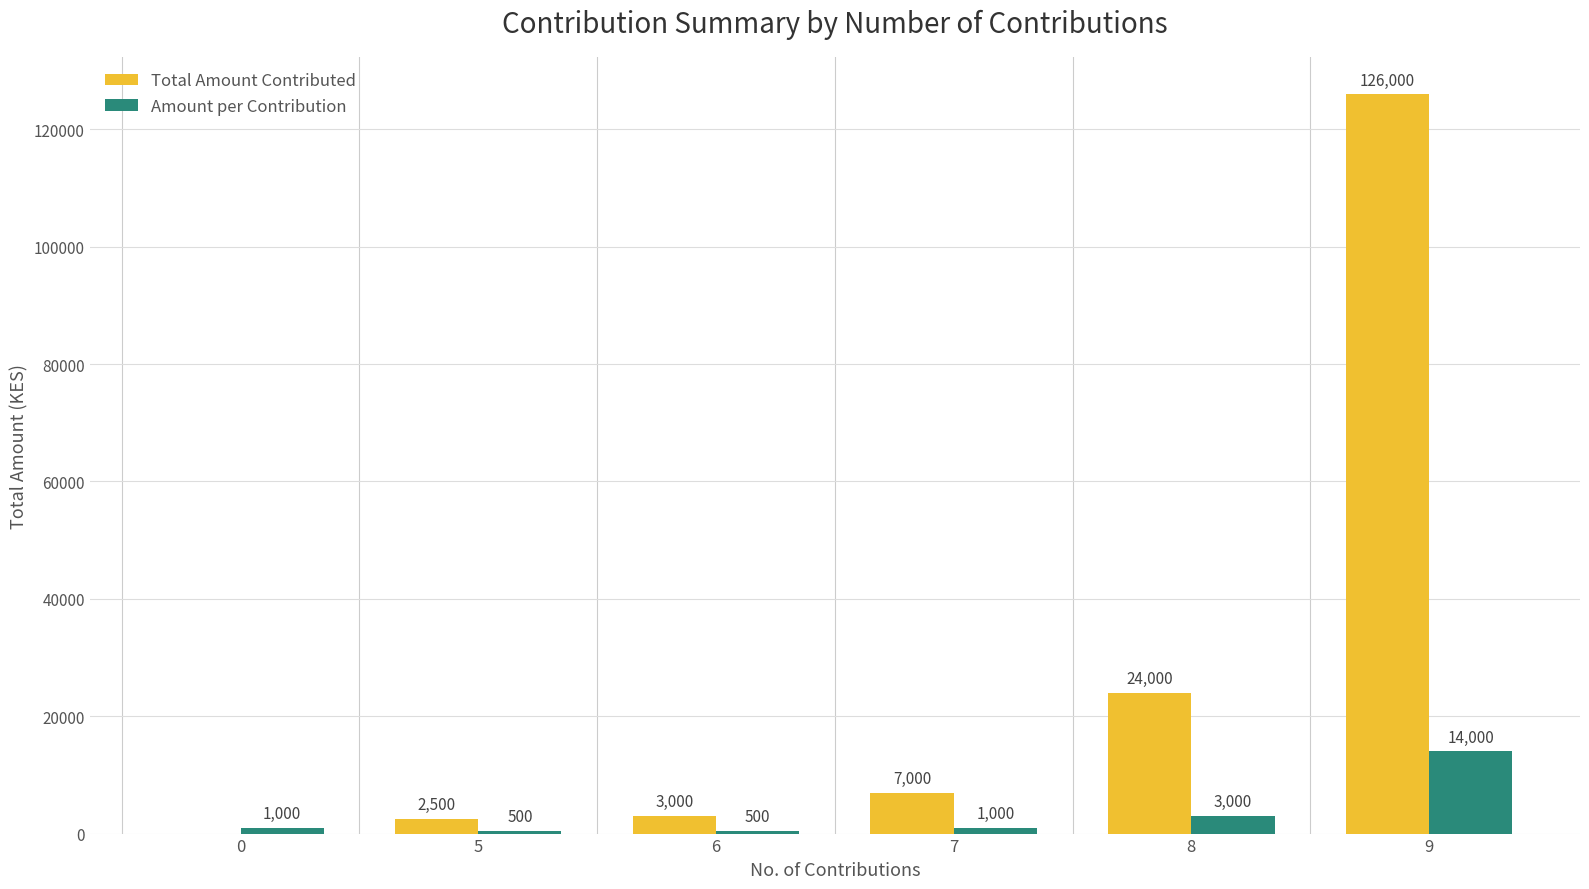

What are all the series names shown in the legend?

Total Amount Contributed, Amount per Contribution